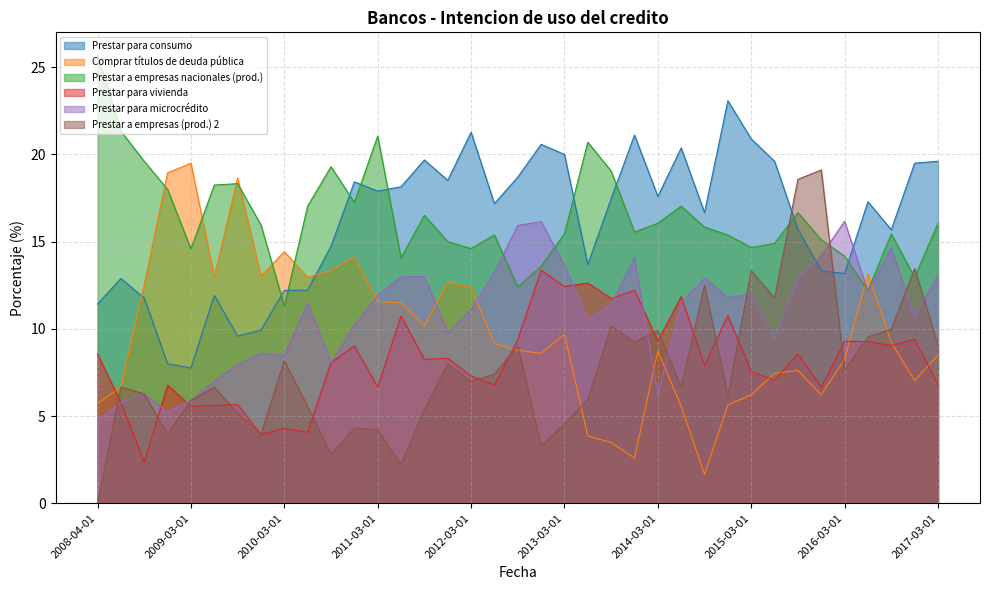

What is the difference between the second highest and second lowest values in the Prestar para microcredito series?

10.9